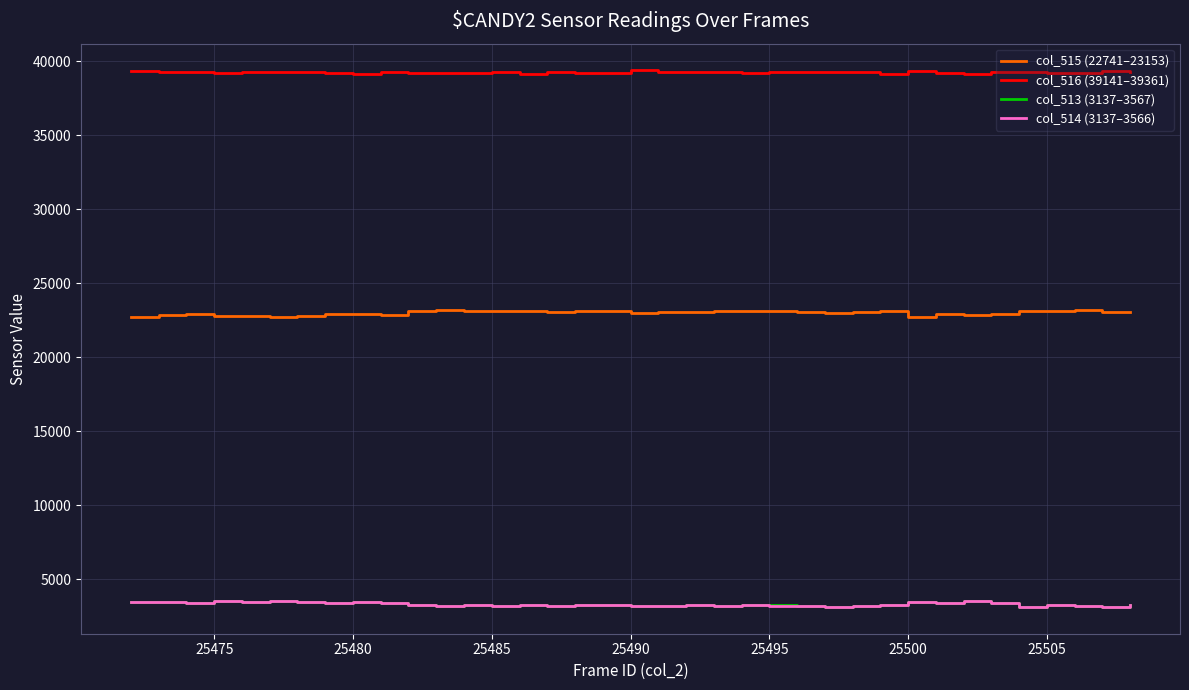

True or false: col_516 (39141–39361) and col_514 (3137–3566) intersect in this chart.

False